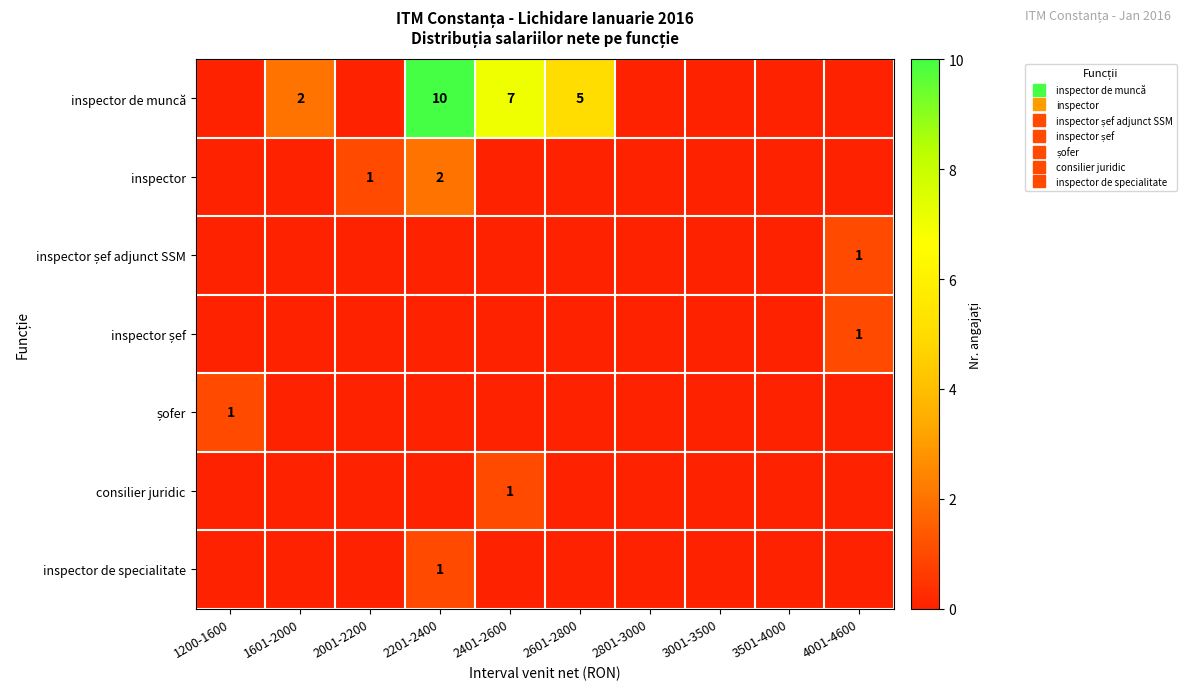

At which label is șofer closest to 0?

1601-2000